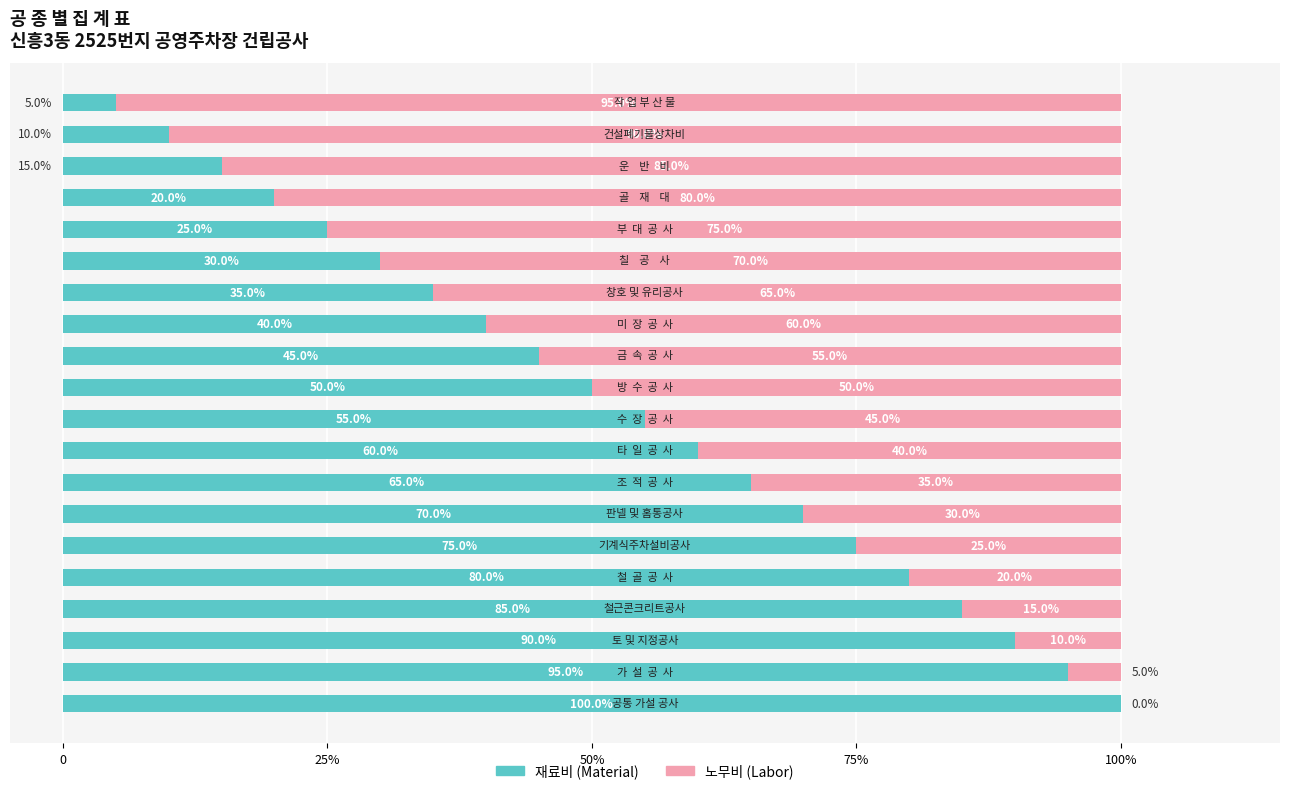

What are all the series names shown in the legend?

재료비 (Material), 노무비 (Labor)